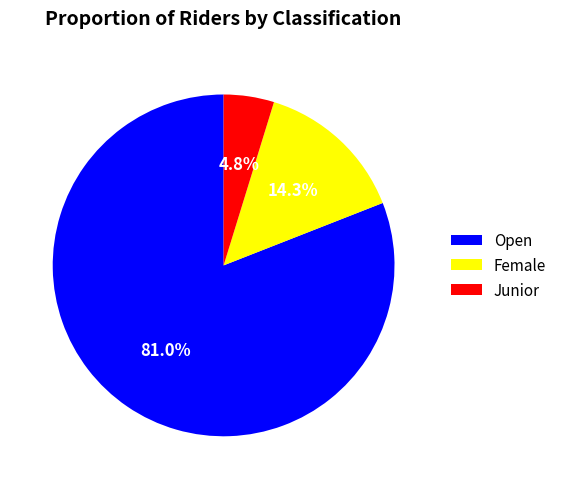

To the nearest percent, what is the combined percentage of Female and Open?

95%